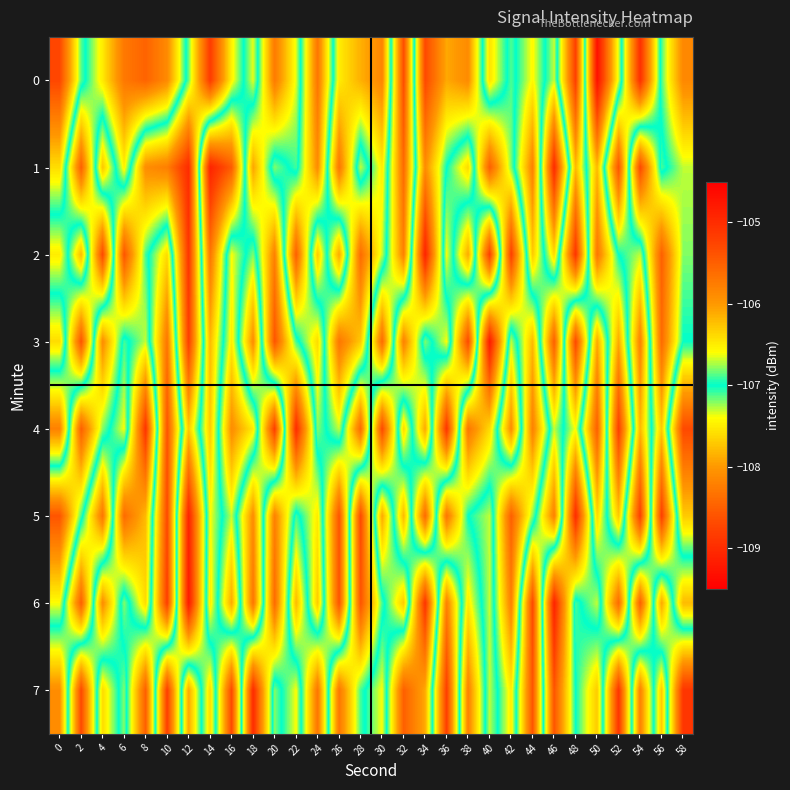

At how many categories does at least one series exceed -108?

30